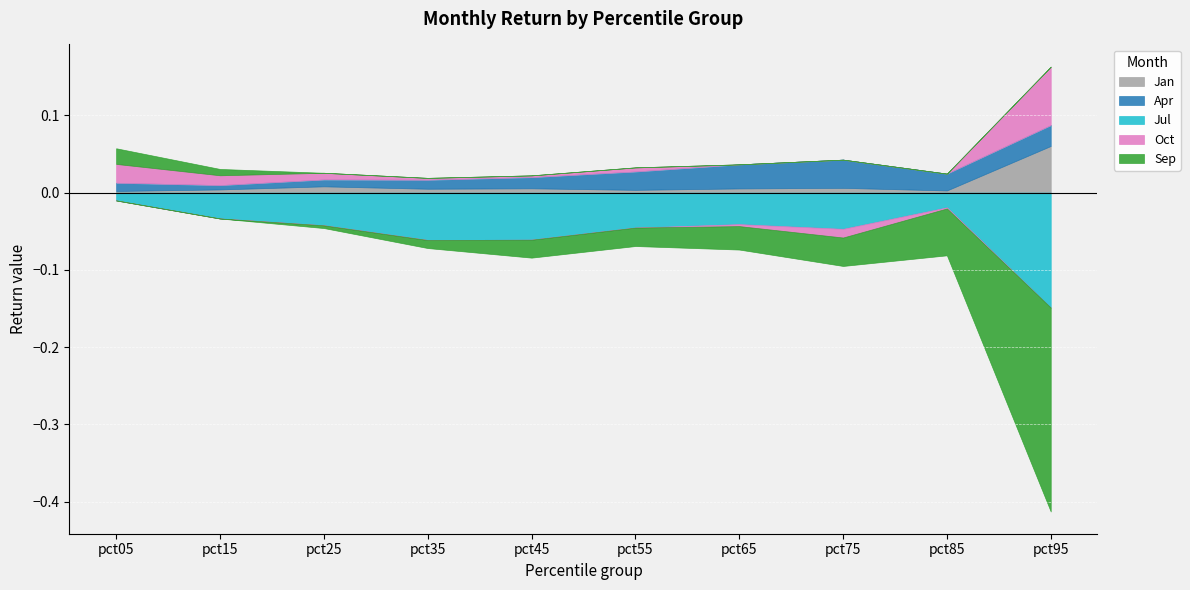

Does the chart display data point markers on the line(s)?

No